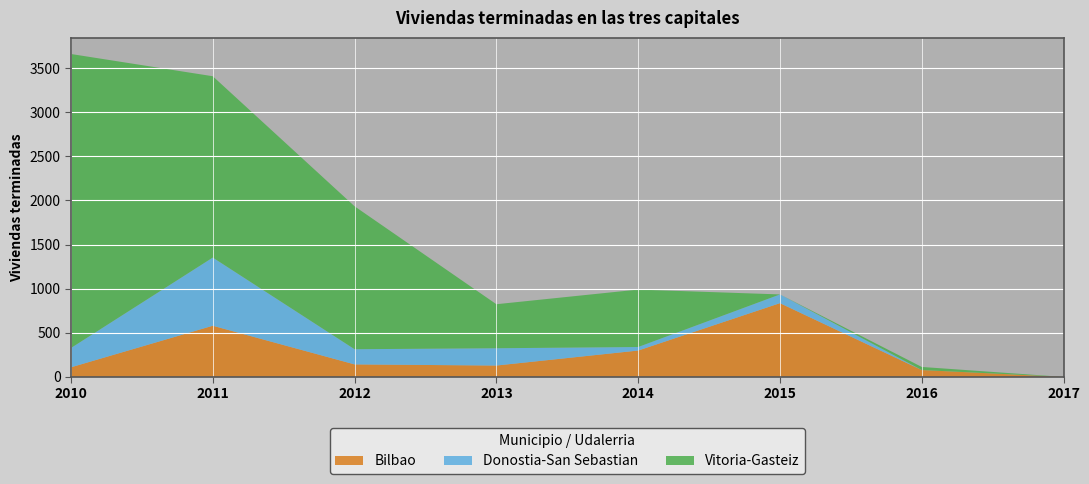

Reading left to right, transcribe all the data shown in this chart.

Bilbao: 109	580	142	129	299	836	78	0
Donostia-San Sebastian: 219	773	172	196	40	99	0	0
Vitoria-Gasteiz: 3332	2055	1620	499	651	0	35	0